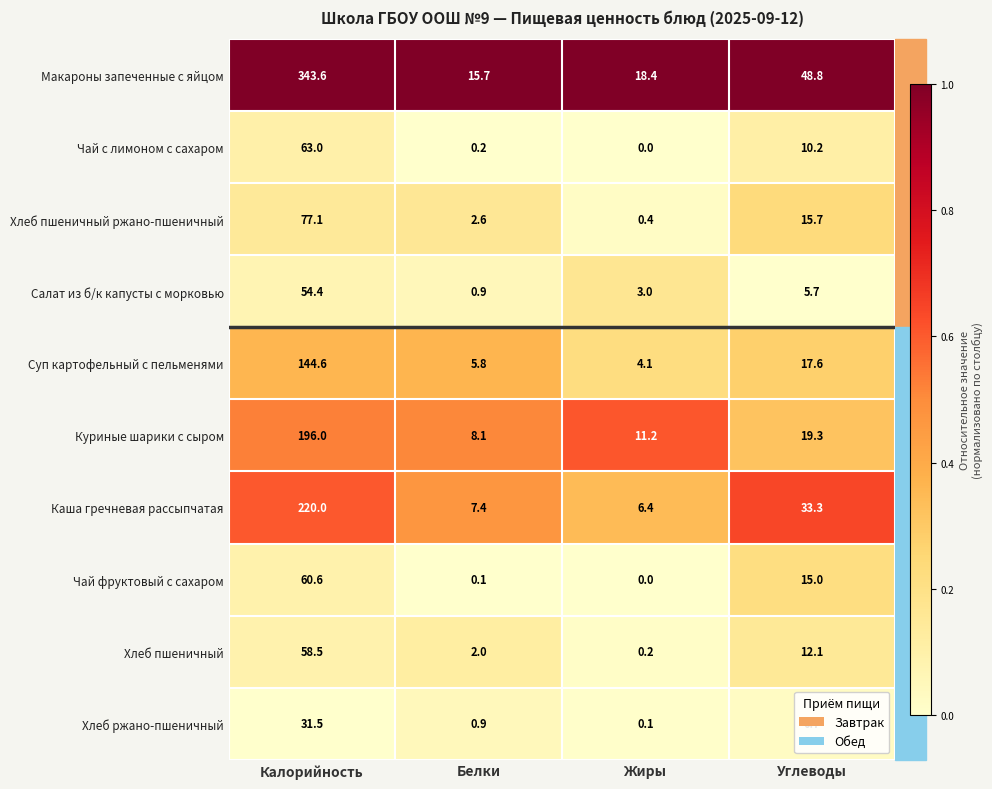

The value of Макароны запеченные с яйцом at Белки is 26.6. True or false?

False